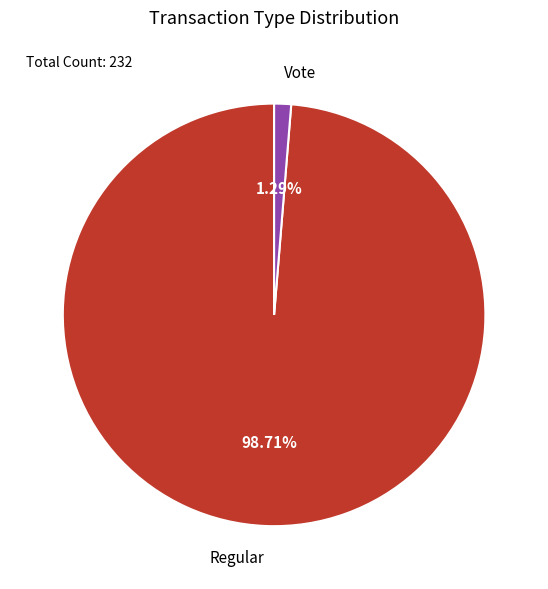

To the nearest percent, what percentage of the pie is Regular?

99%